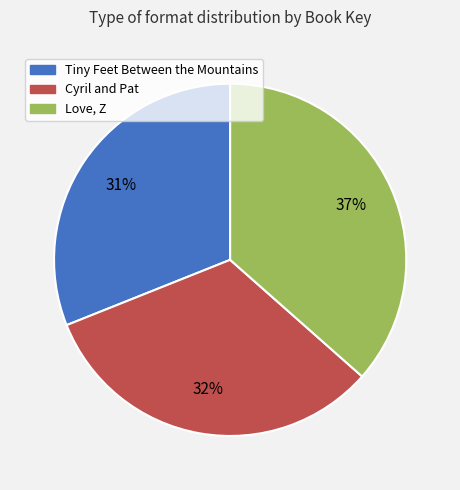

Is the sum of Love, Z and Cyril and Pat greater than half?

Yes